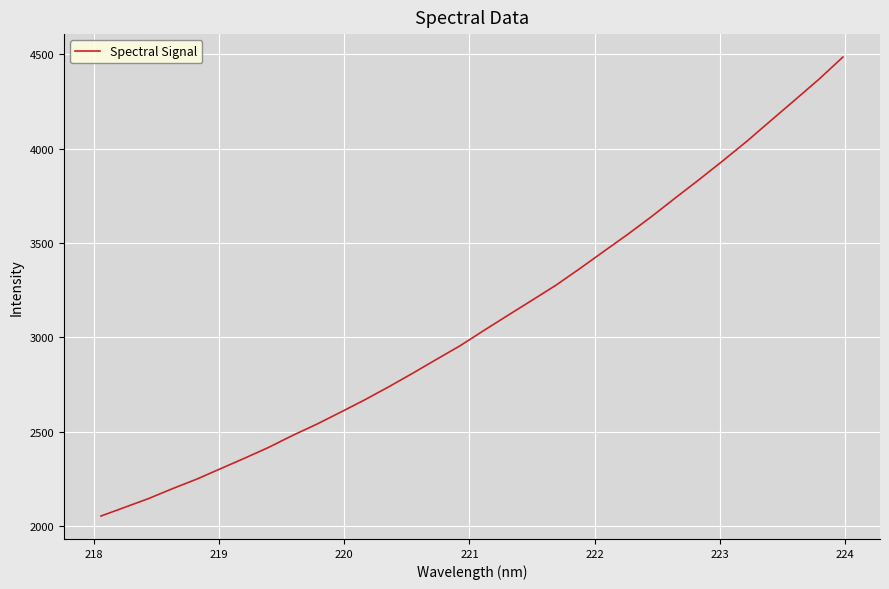

What is the minimum value shown in the chart?

2054.1